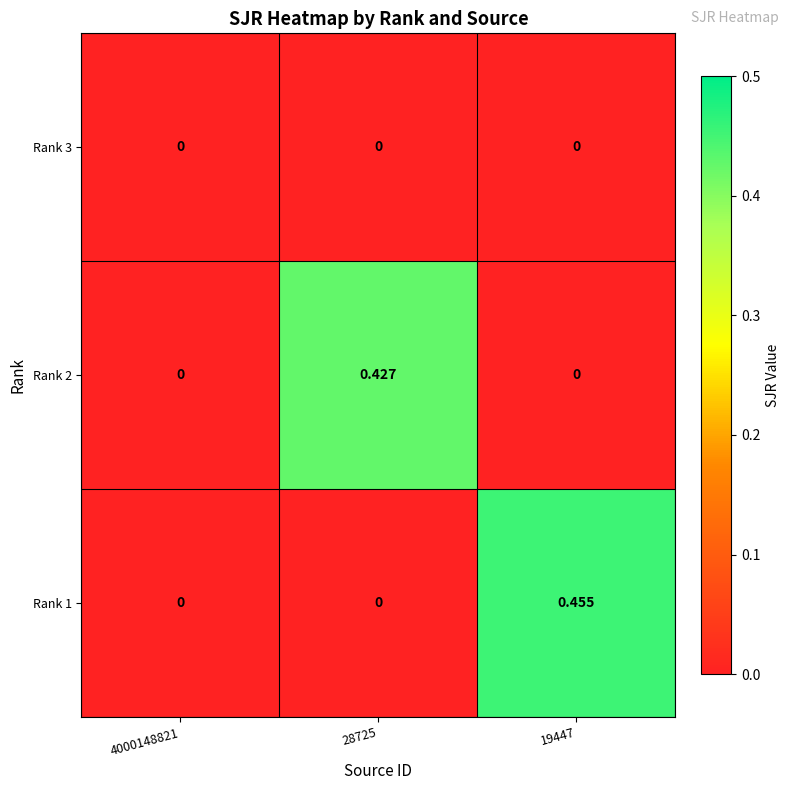

Is the value of Rank 2 at 28725 greater than the value of Rank 1 at 4000148821?

Yes